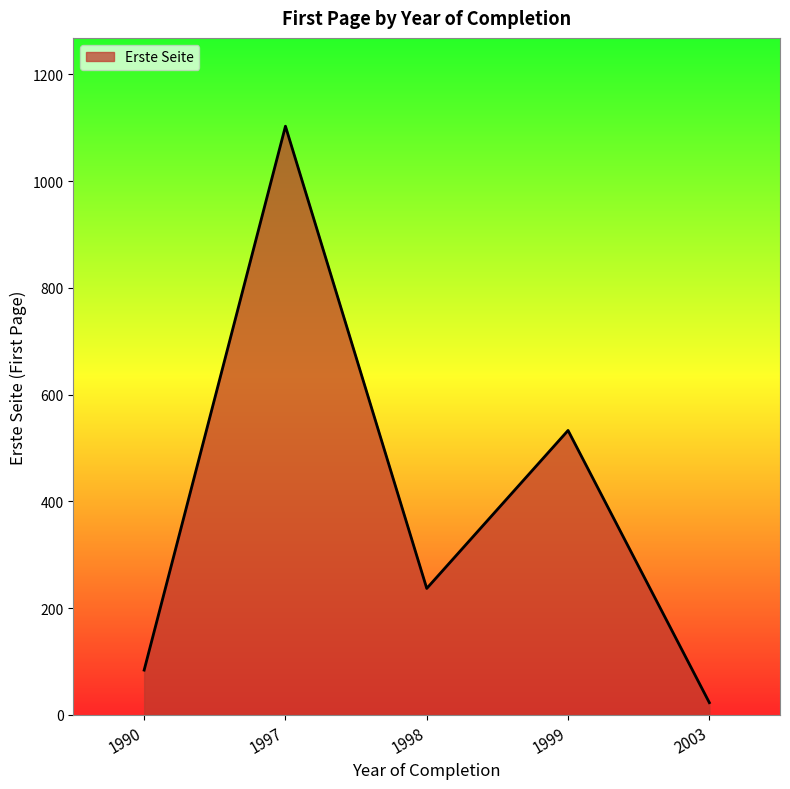

Reading right to left, what are all the values shown in this chart?

2003=23	1999=533	1998=237	1997=1103	1990=84